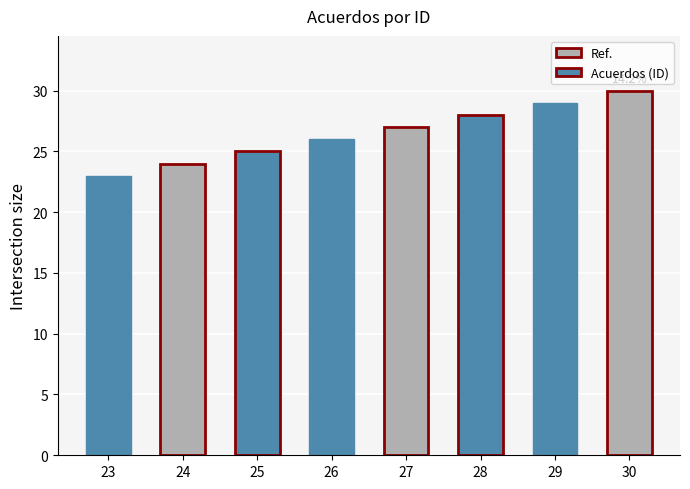

Does the chart contain stacked bars?

No